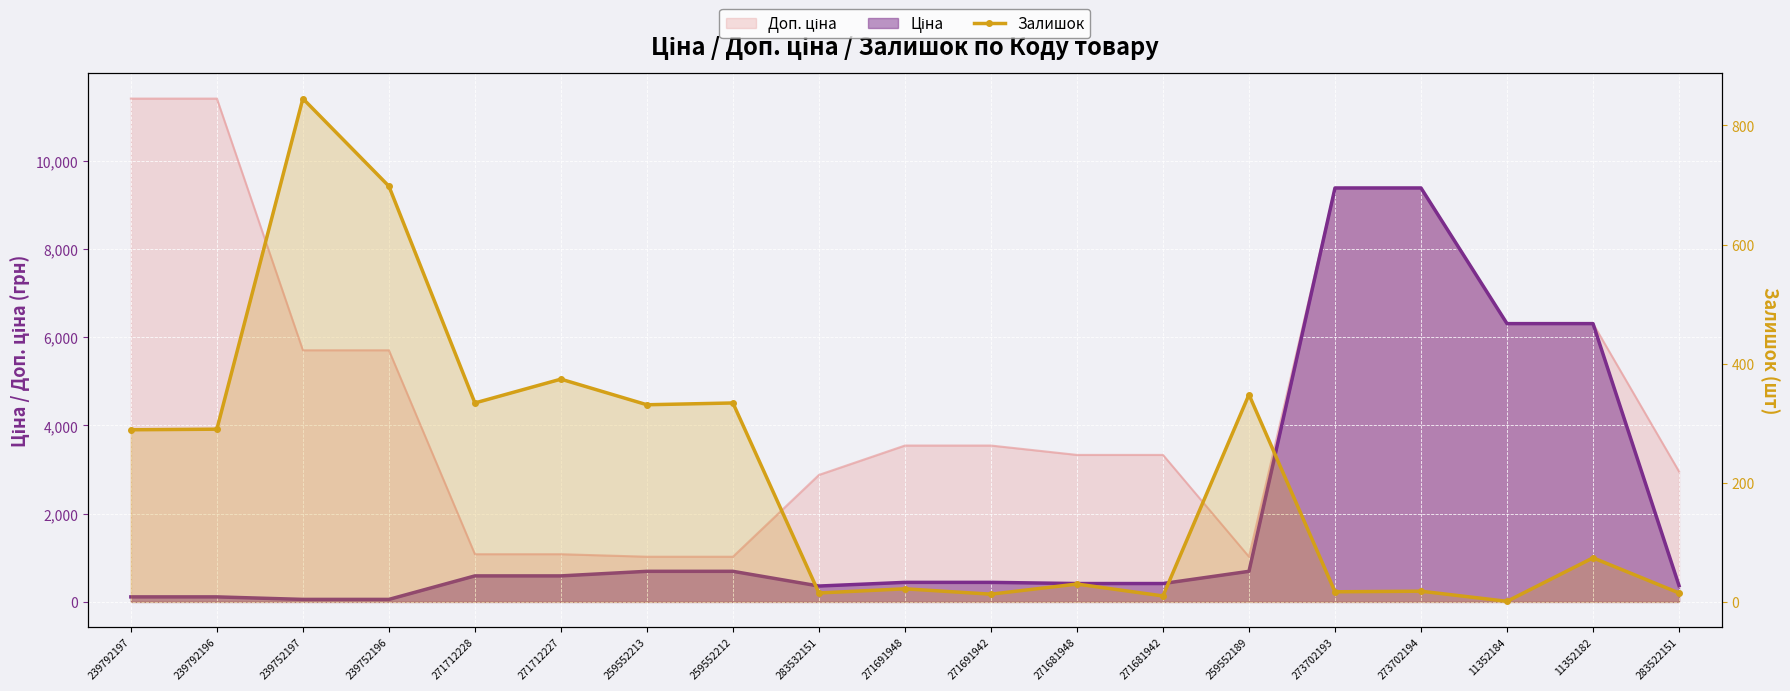

True or false: the data has more than 1 interior local peaks.

True